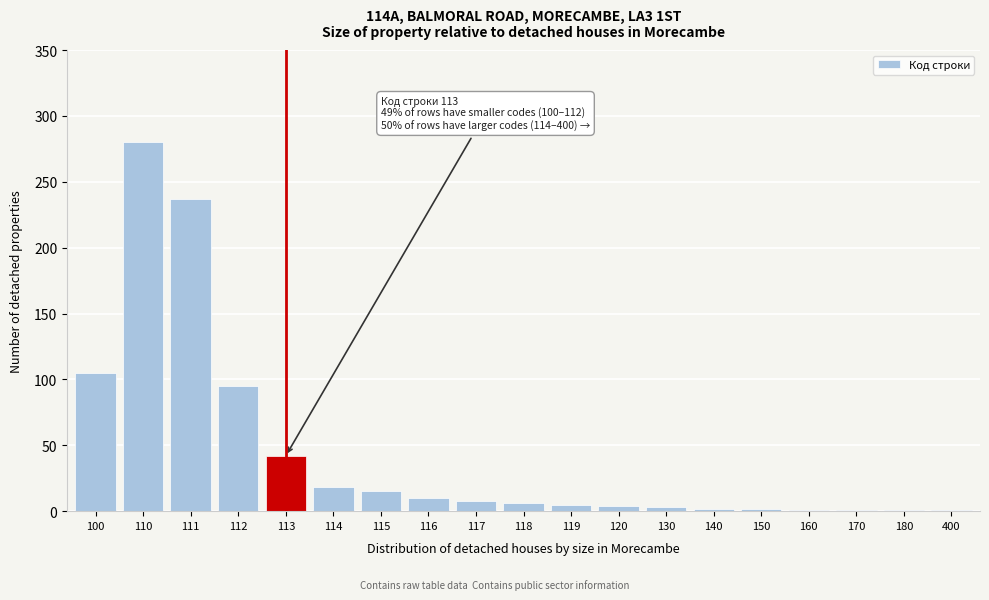

What is the maximum value shown in the chart?

280